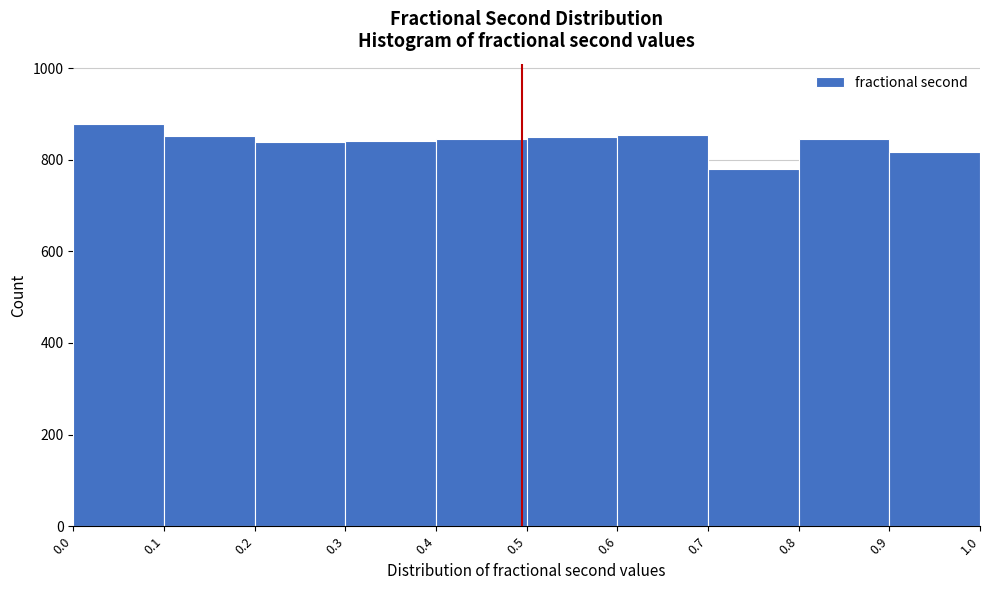

Reading left to right, list every bar in this chart as the range it spans on the x-axis followed by its height. The values are not printed on the chart, so give them approximately, as read against the axis.

0.0 to 0.1: 880
0.1 to 0.2: 860
0.2 to 0.3: 840
0.3 to 0.4: 840
0.4 to 0.5: 840
0.5 to 0.6: 860
0.6 to 0.7: 860
0.7 to 0.8: 780
0.8 to 0.9: 840
0.9 to 1.0: 820